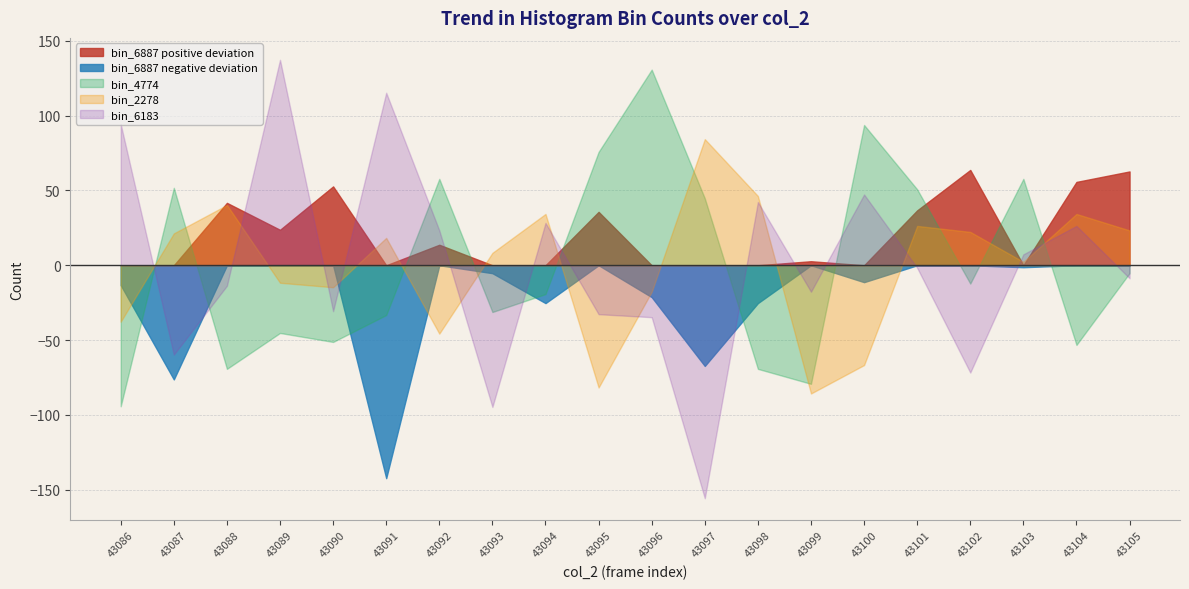

Between 43093 and 43096, which series saw the biggest shift?

bin_4774